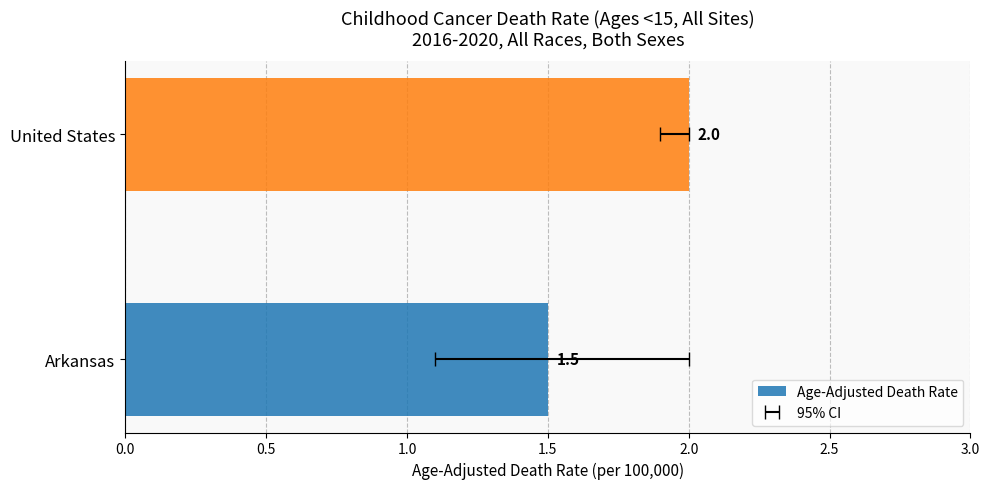

What is the average value?

1.8